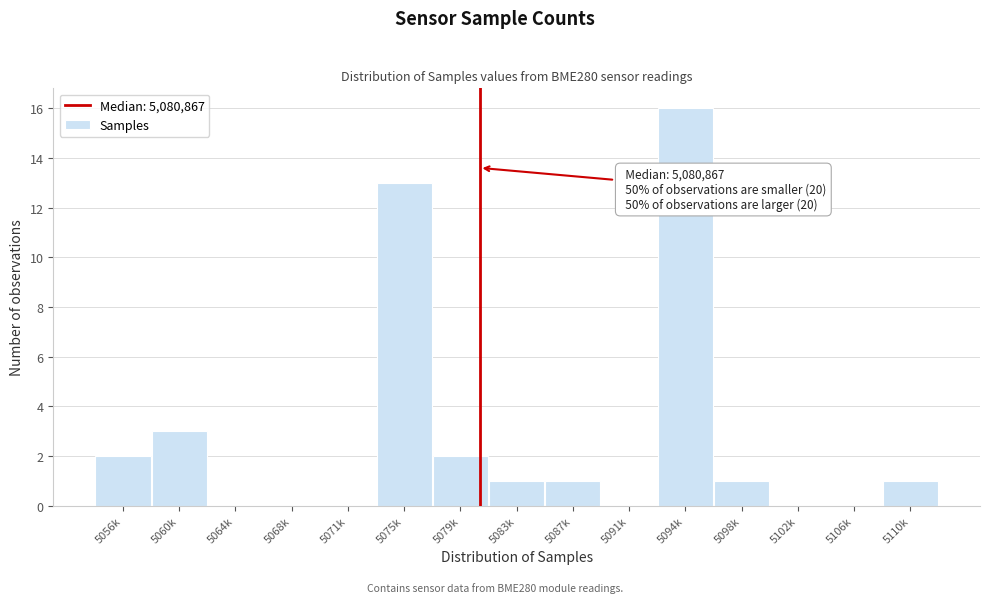

Reading left to right, what are all the values shown in this chart?

5056k=2	5060k=3	5064k=0	5068k=0	5071k=0	5075k=13	5079k=2	5083k=1	5087k=1	5091k=0	5094k=16	5098k=1	5102k=0	5106k=0	5110k=1